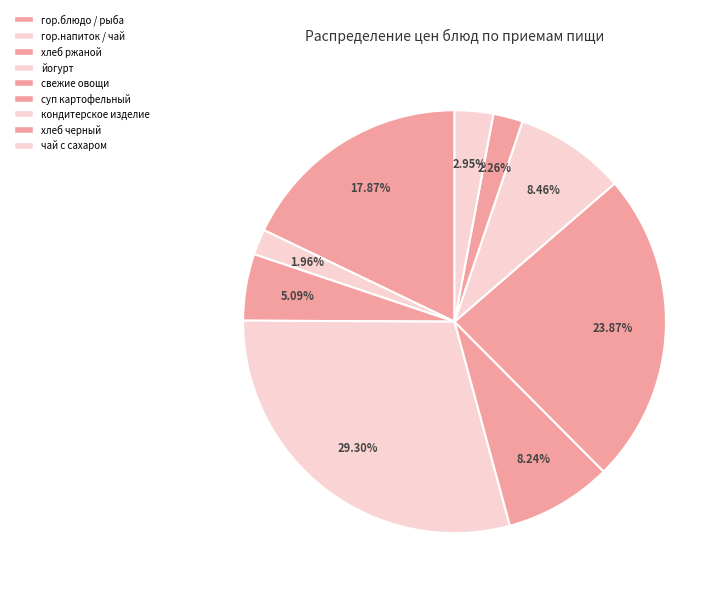

Count the number of slices in the pie.

9